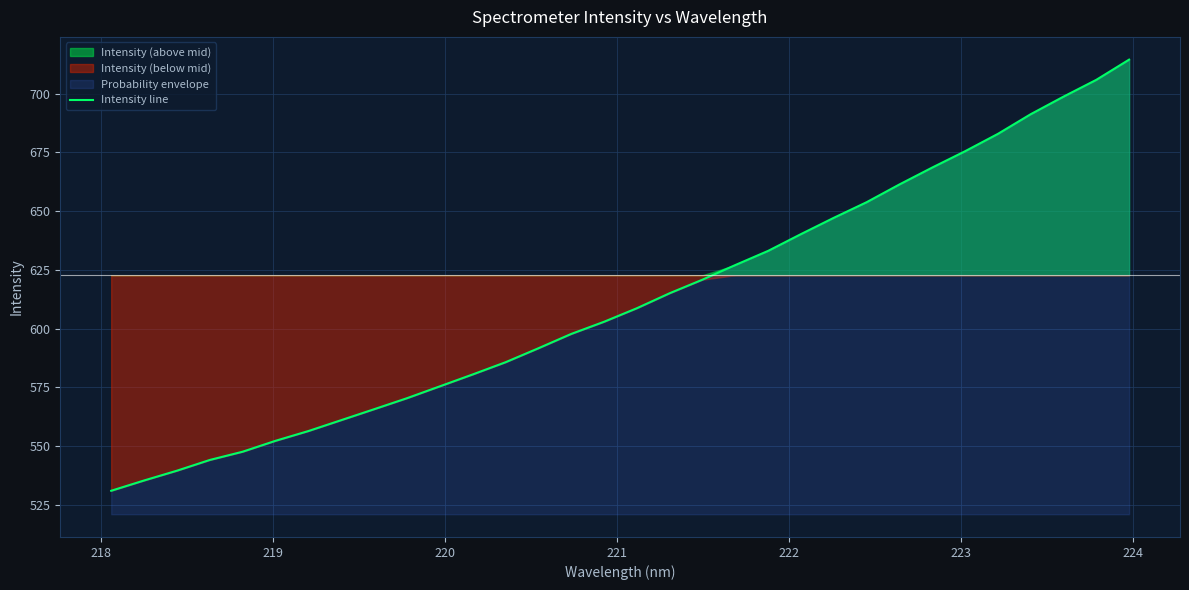

What is the minimum value for Intensity line?

530.9